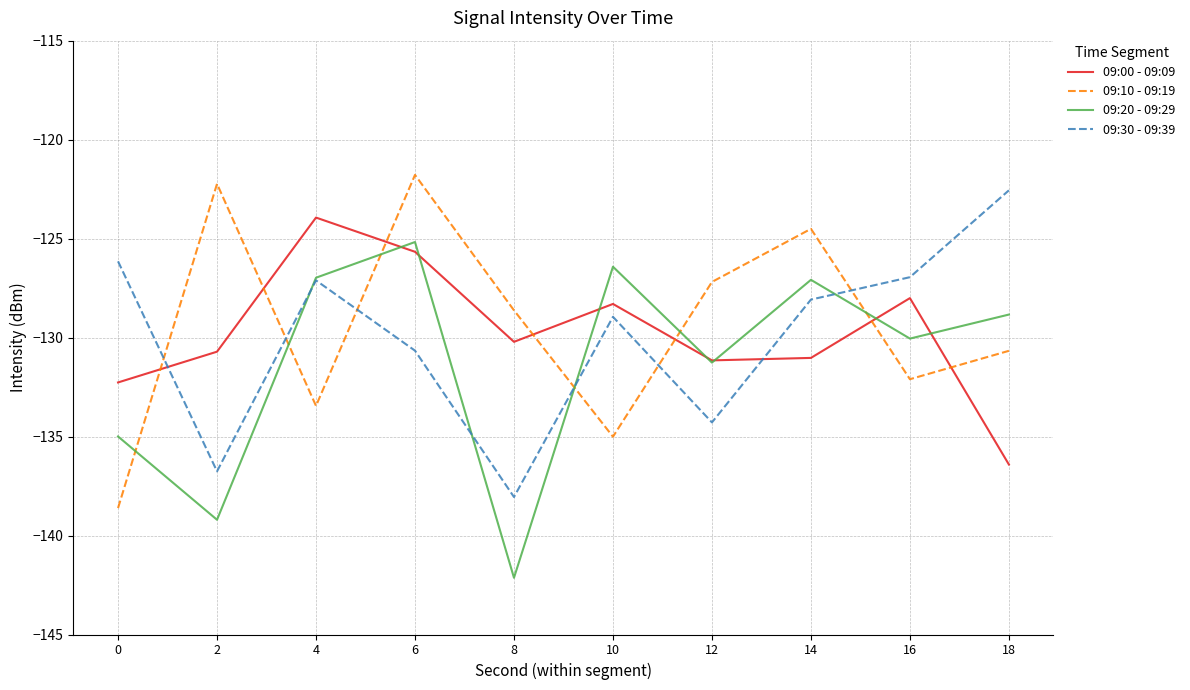

What is the difference between the maximum and minimum values in the 09:30 - 09:39 series?

15.5